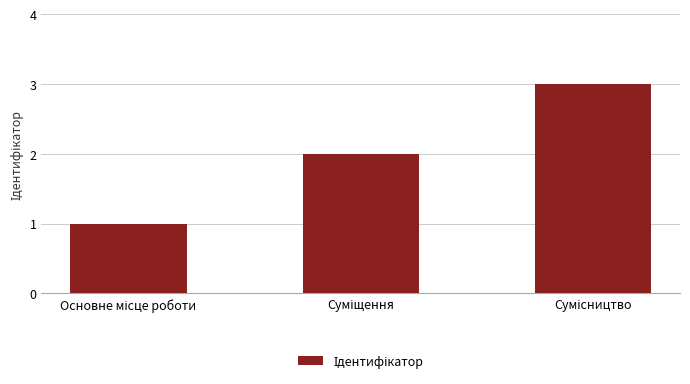

What is the sum of all values?

6